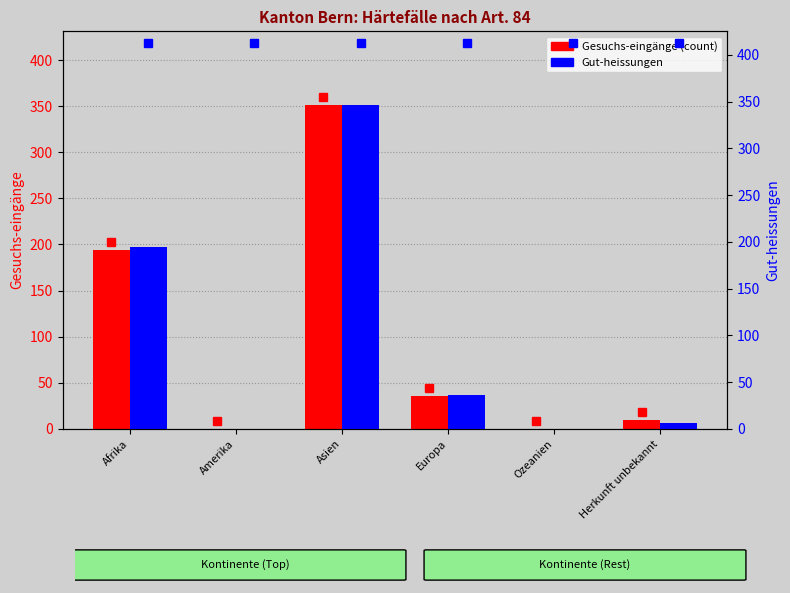

What is the difference between the maximum and minimum values in the Gesuchs-eingänge series?

351